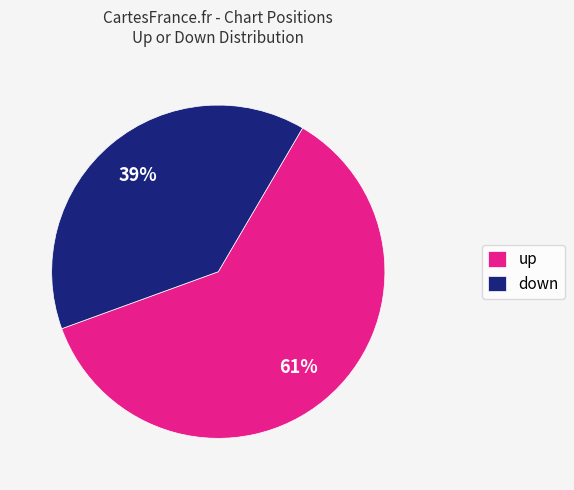

Which slice is the largest?

up